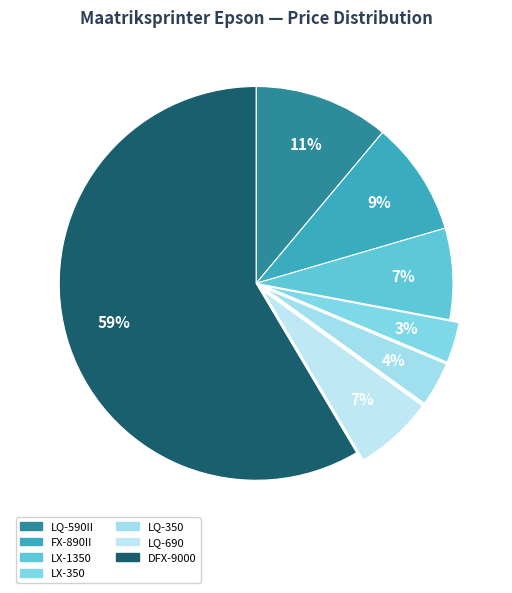

Which has a higher value, LX-1350 or LQ-590II?

LQ-590II